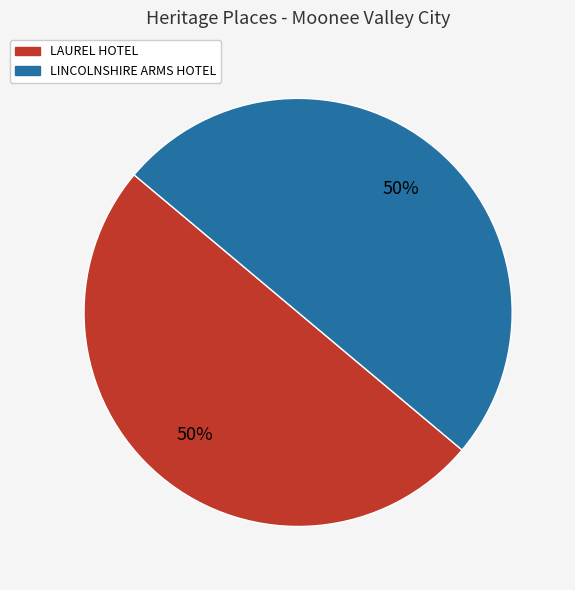

Is it true that LAUREL HOTEL is 50% of the pie?

True